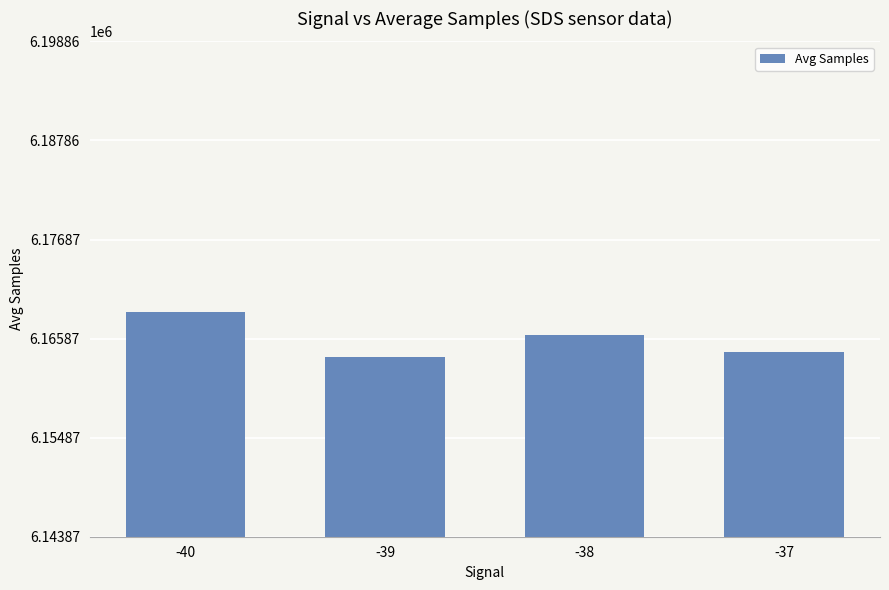

What is the ratio of the value at -37 to the value at -38?

1.0